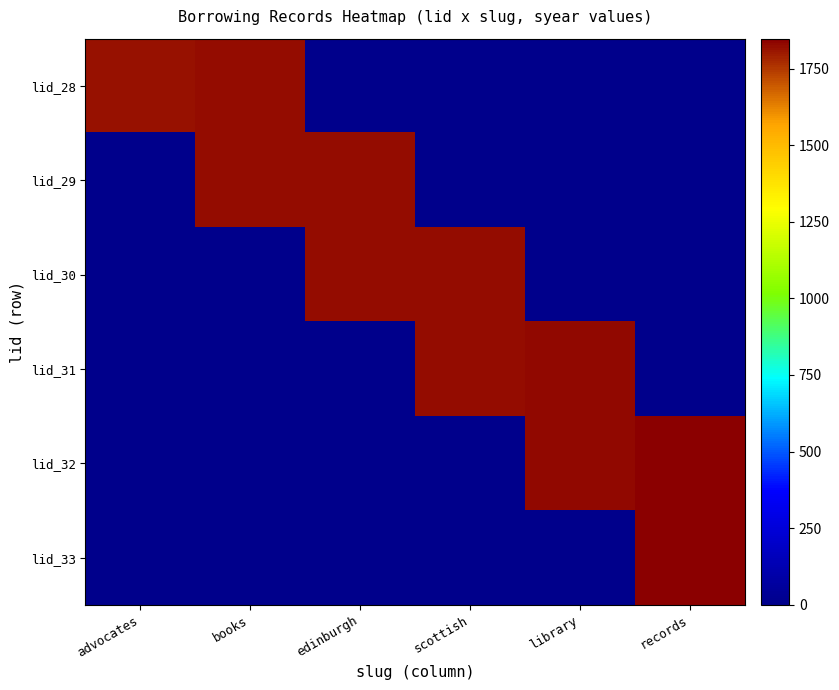

How many categories are shown in the chart?

6